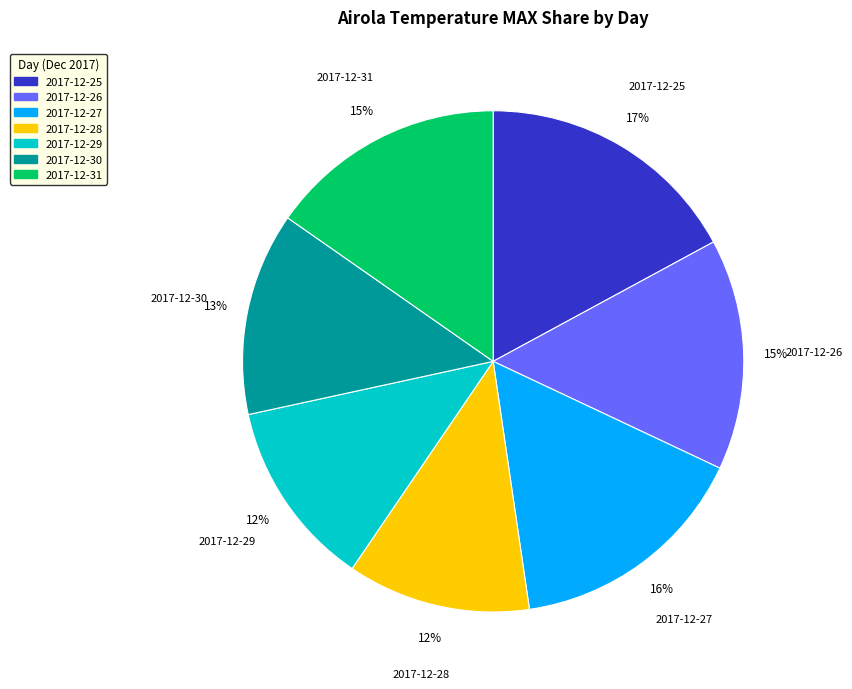

True or false: 2017-12-28 accounts for 12% of the total.

True